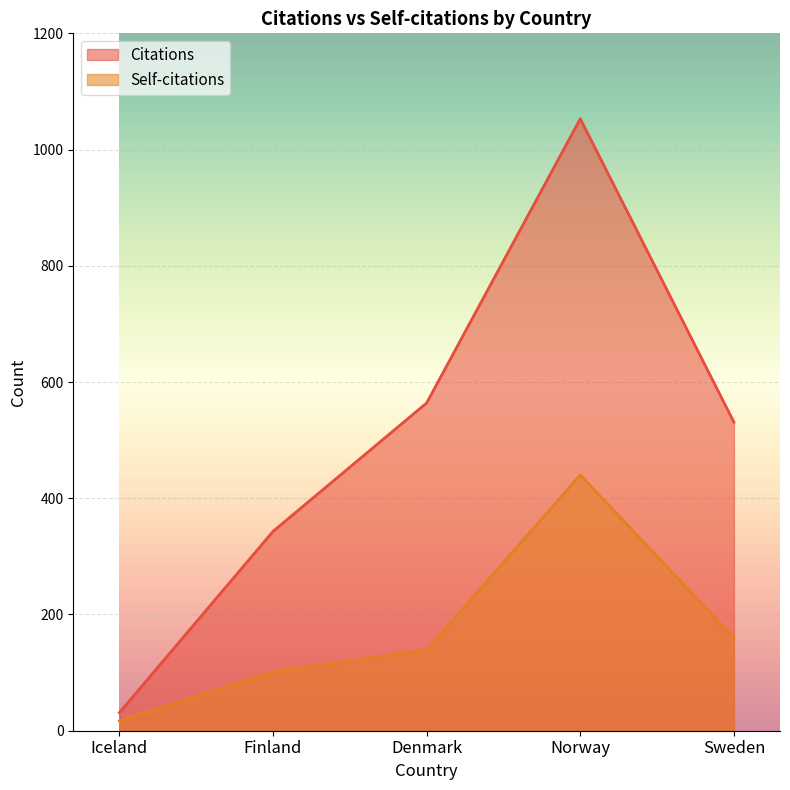

True or false: Citations and Self-citations intersect in this chart.

False